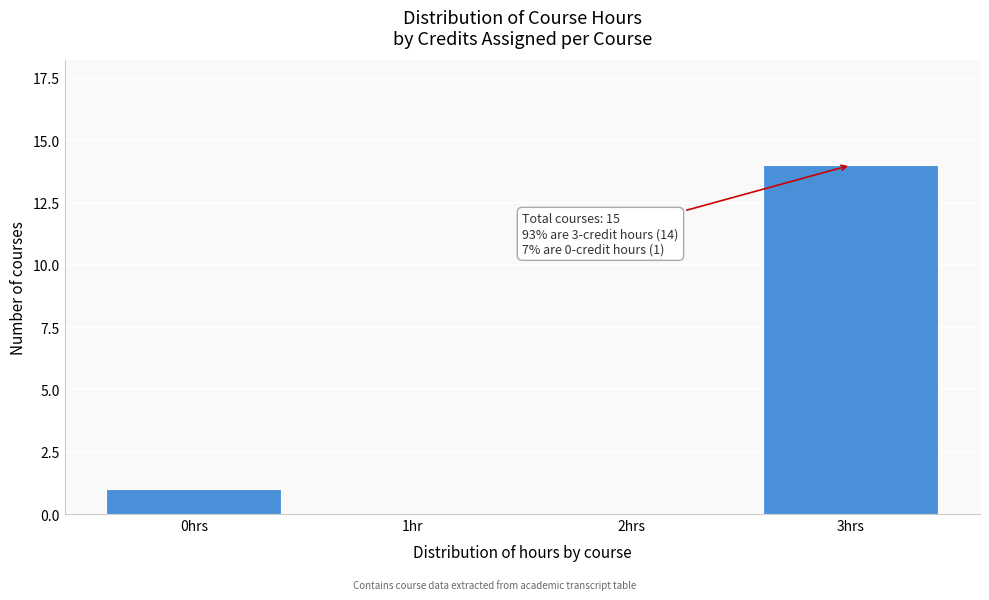

Reading right to left, transcribe all the data shown in this chart.

3hrs=14	2hrs=0	1hr=0	0hrs=1